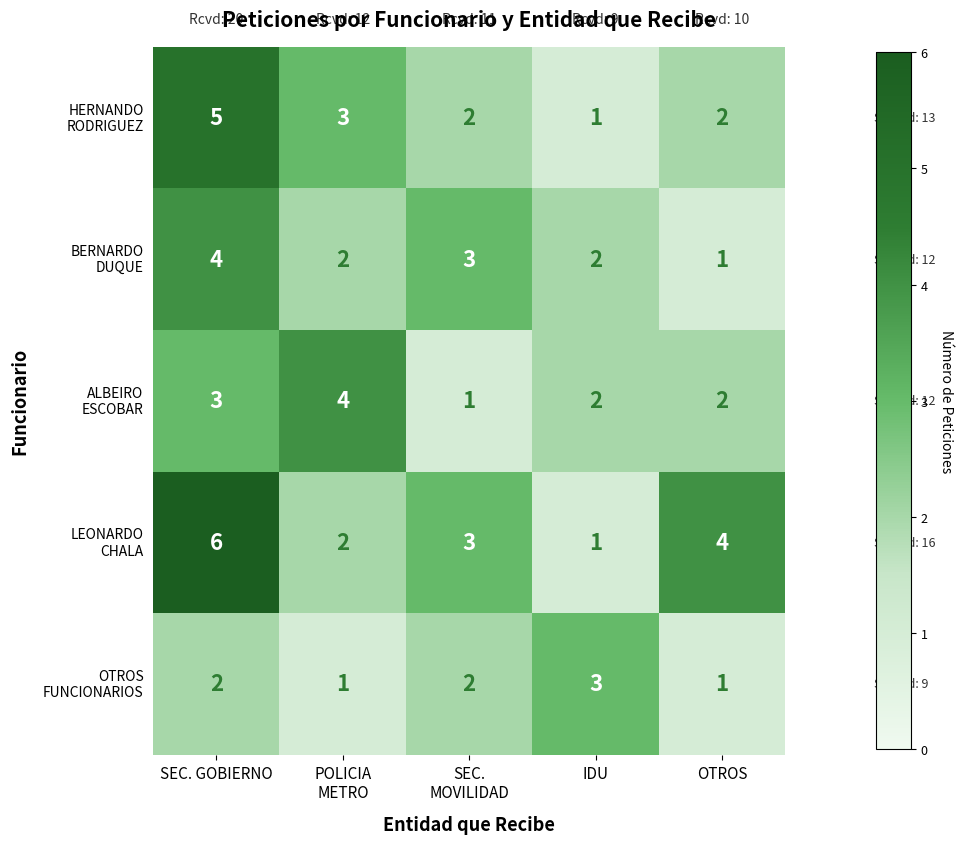

Which label corresponds to the largest value in the chart?

SEC. GOBIERNO